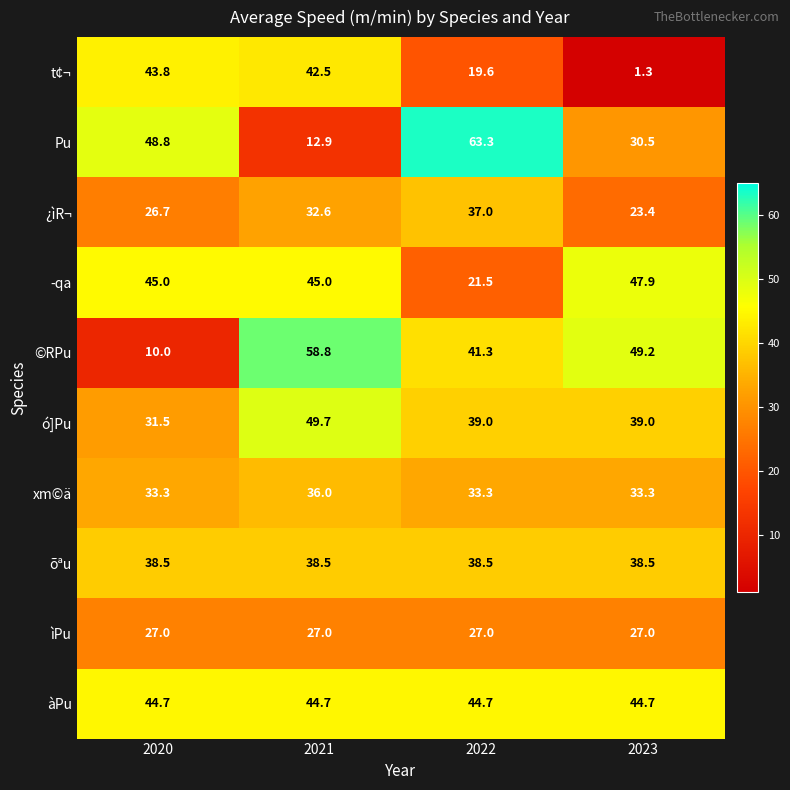

Which category has the highest value across all series?

2022